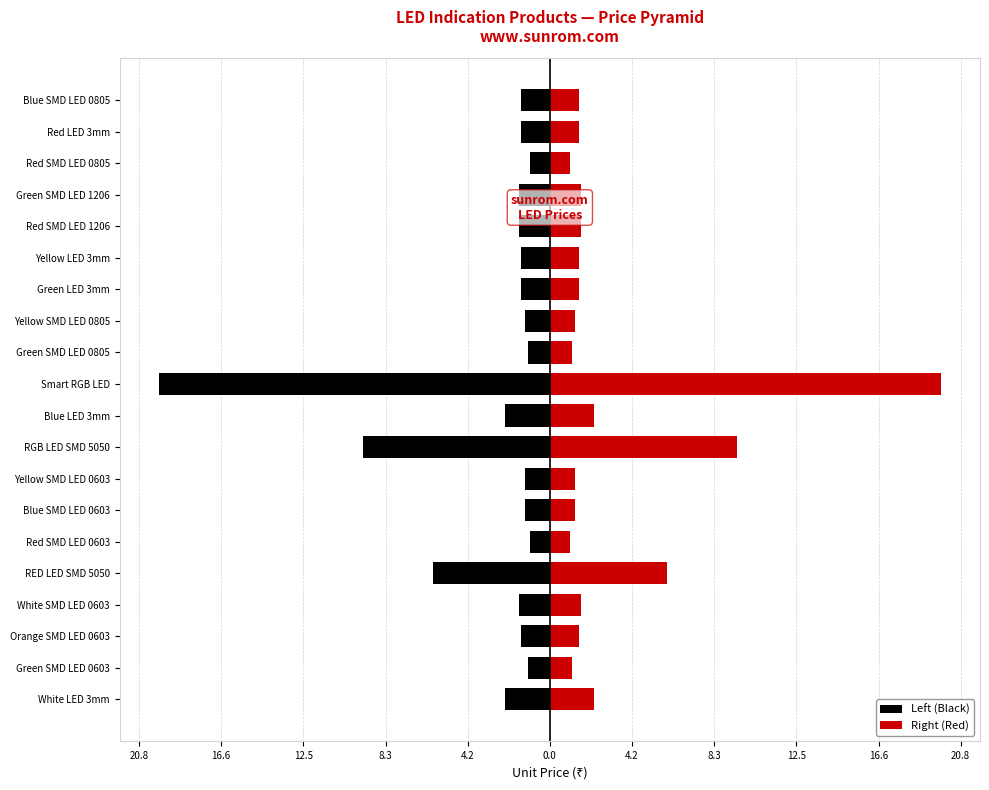

What is the greatest value displayed?

19.8